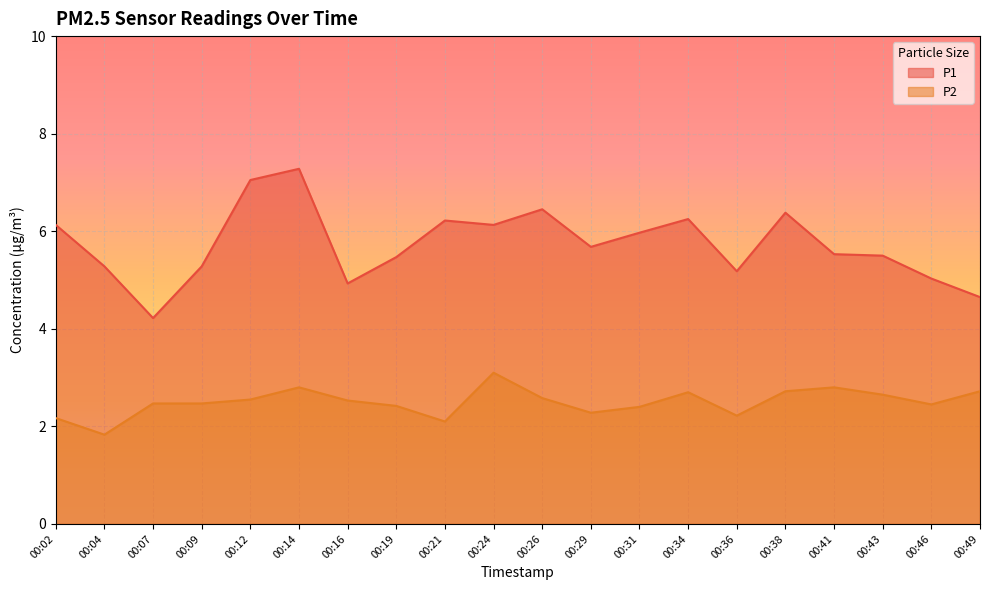

What is the difference between the maximum and minimum values in the P1 series?

3.1